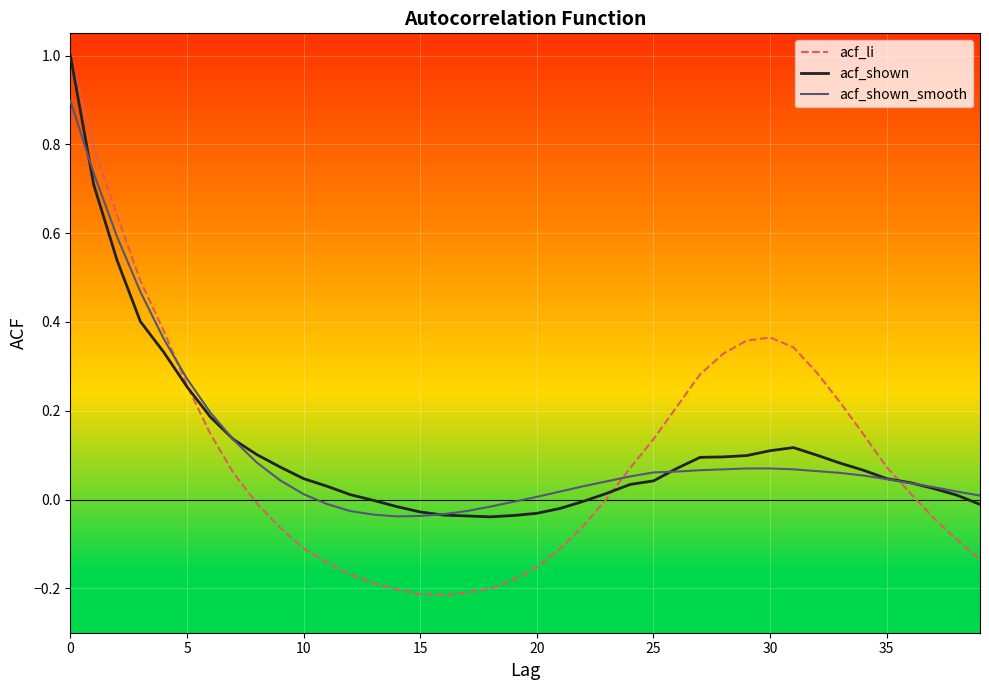

What is the sum of all acf_shown_smooth values?

4.5